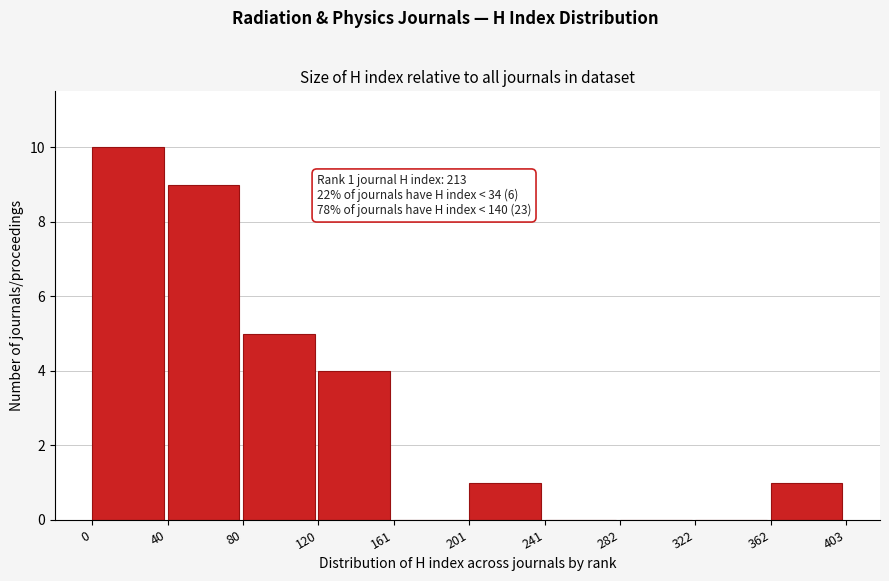

Which range on the x-axis has the tallest bar?

0 to 40